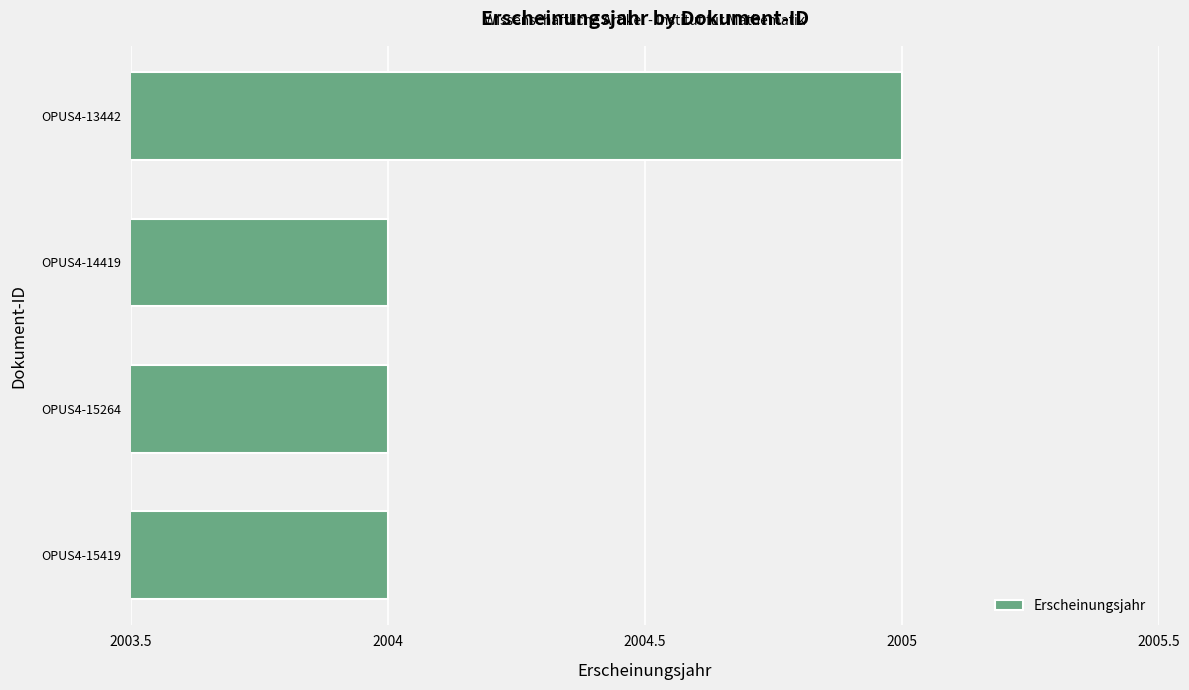

Which category has the highest value across all series?

OPUS4-13442